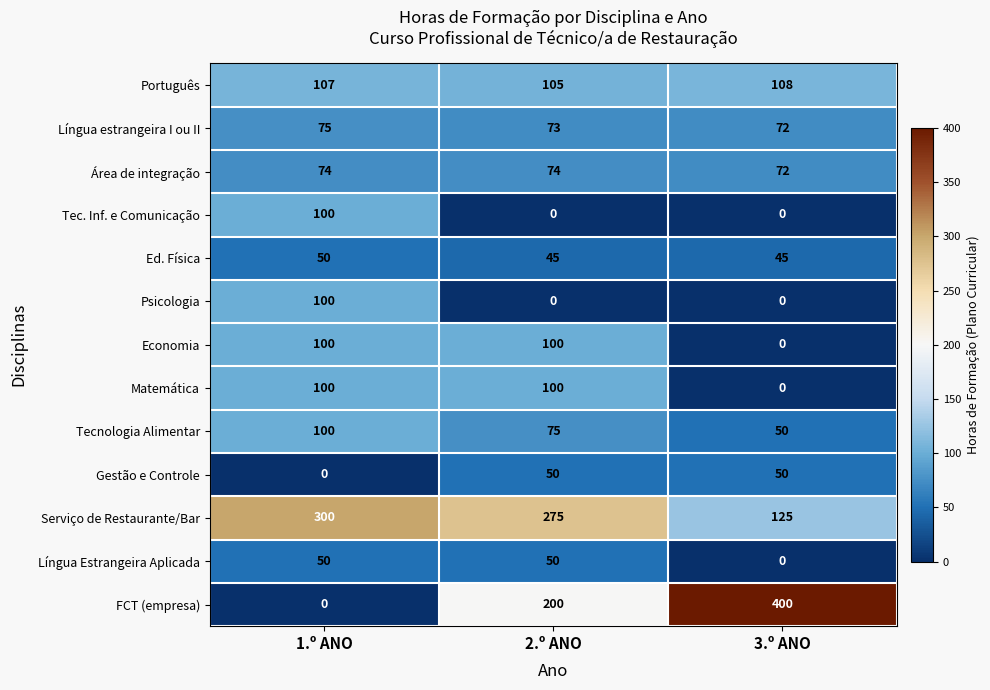

At which label is FCT (empresa) closest to 200?

2.º ANO